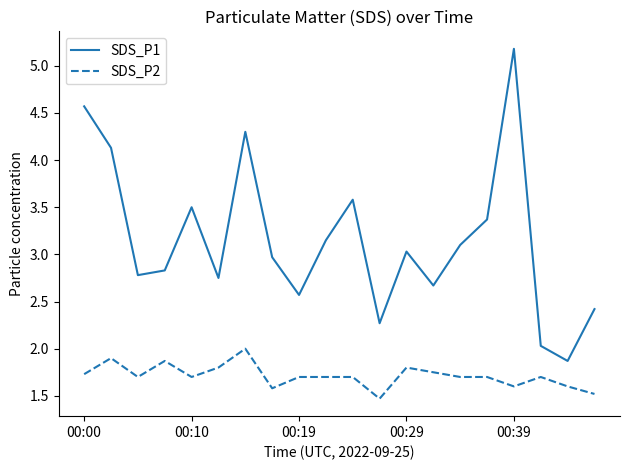

List the series in order of their overall mean, lowest first.

SDS_P2, SDS_P1